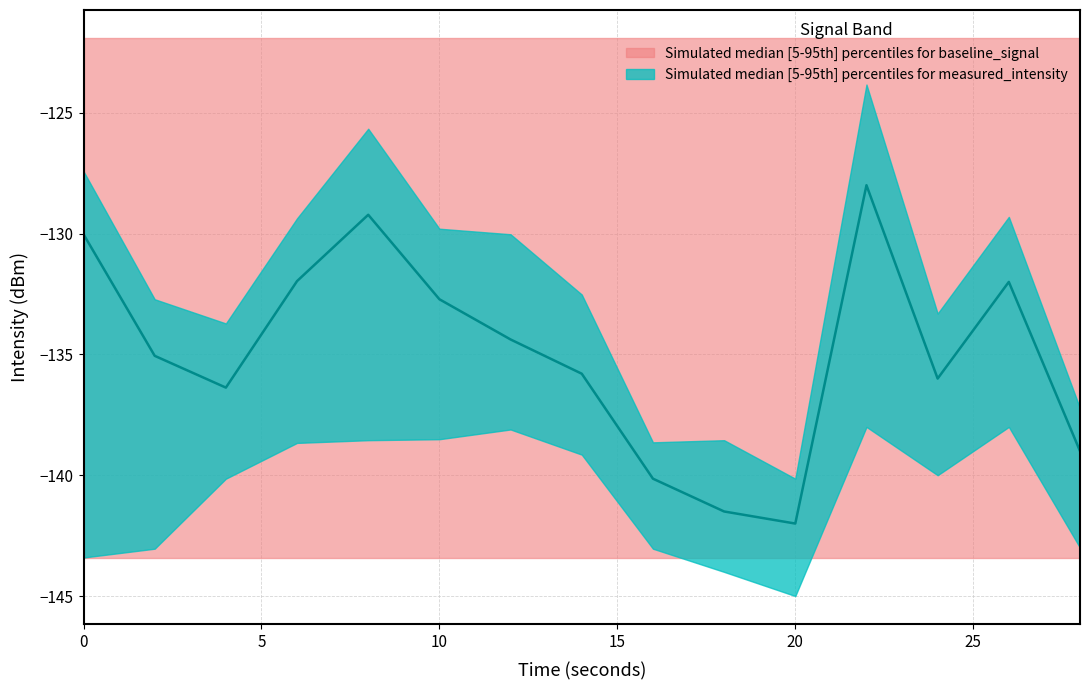

True or false: intensity_upper and intensity_median intersect in this chart.

False